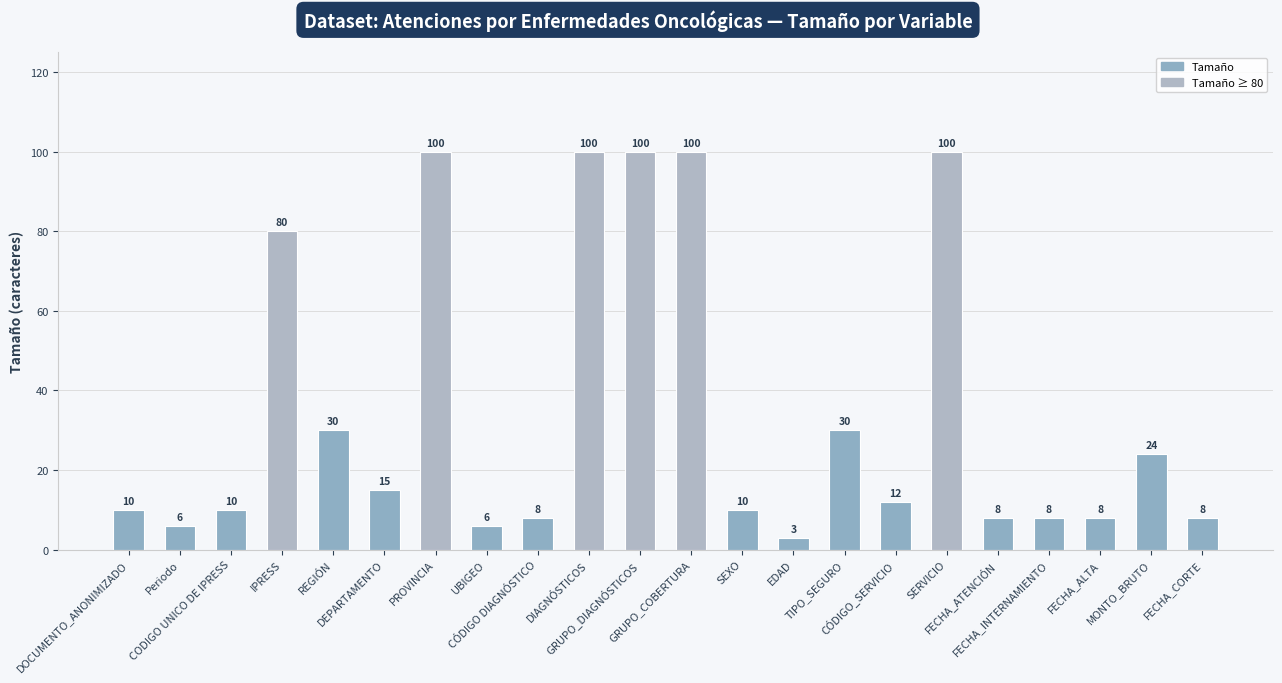

What is the smallest value displayed?

3